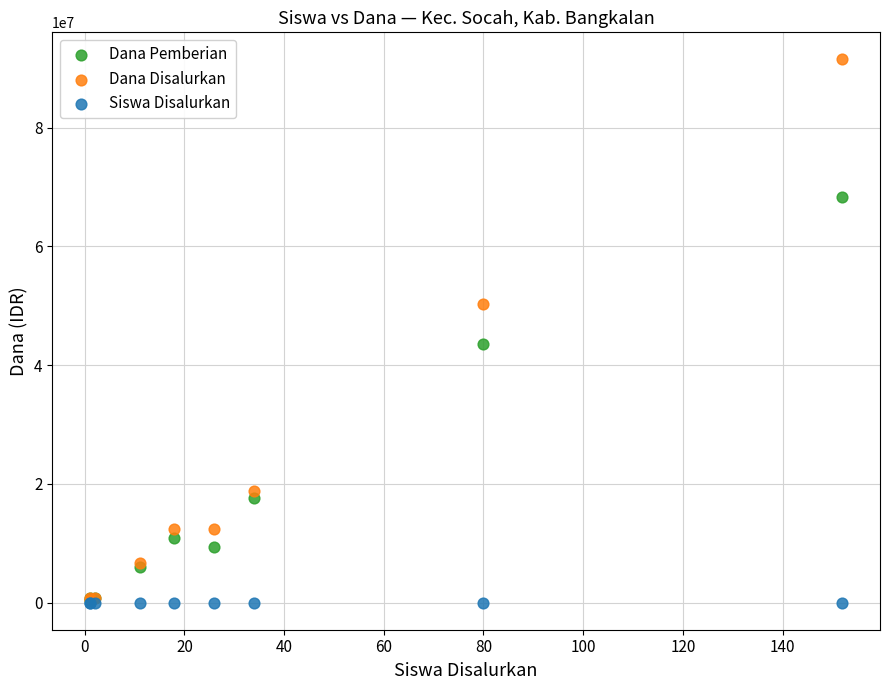

Which series reaches the maximum Y coordinate?

Dana Disalurkan